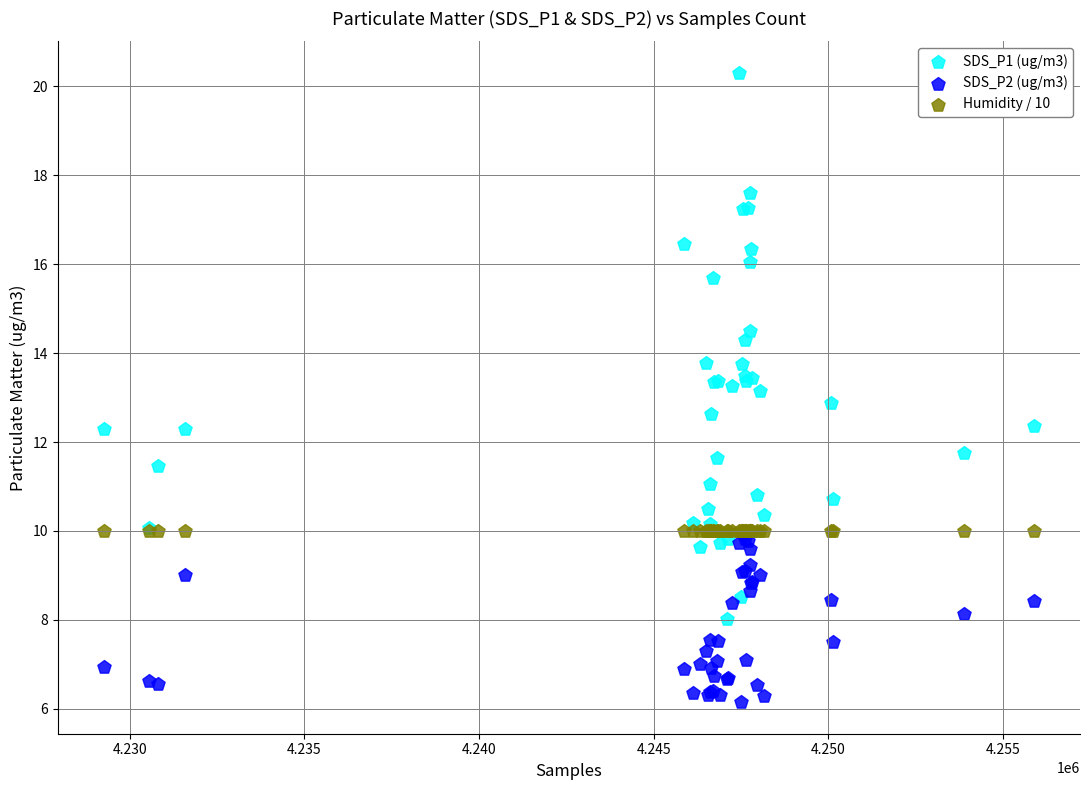

What are all the series names shown in the legend?

SDS_P1 (ug/m3), SDS_P2 (ug/m3), Humidity / 10